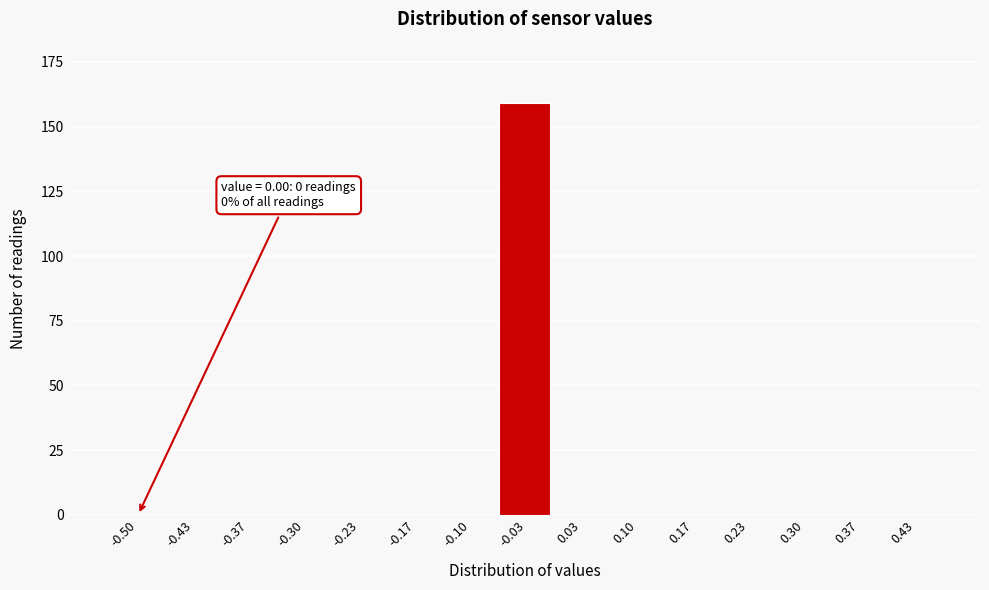

Reading left to right, extract all data points from this chart.

-0.50=0	-0.43=0	-0.37=0	-0.30=0	-0.23=0	-0.17=0	-0.10=0	-0.03=159	0.03=0	0.10=0	0.17=0	0.23=0	0.30=0	0.37=0	0.43=0